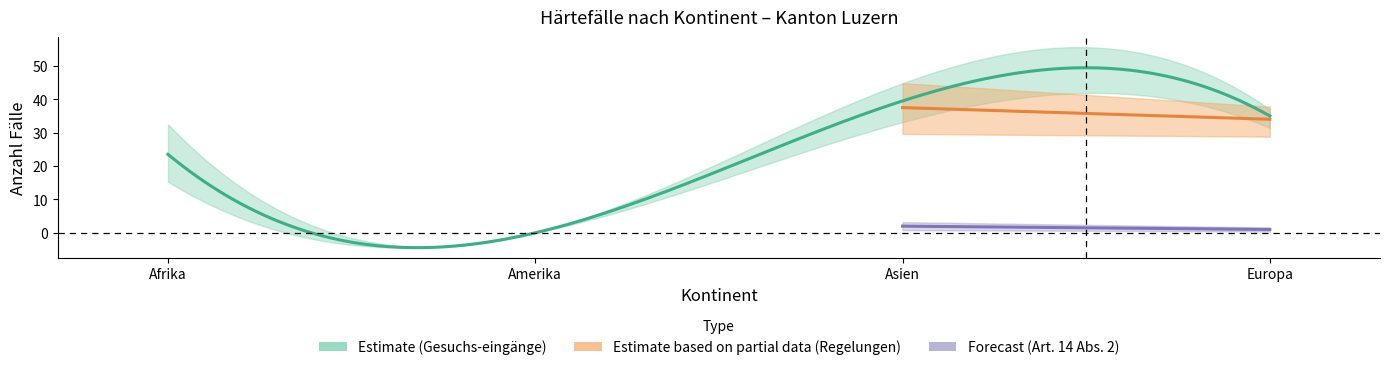

Rank the categories by Regelungen_Gesuchs value from lowest to highest.

Amerika, Afrika, Europa, Asien